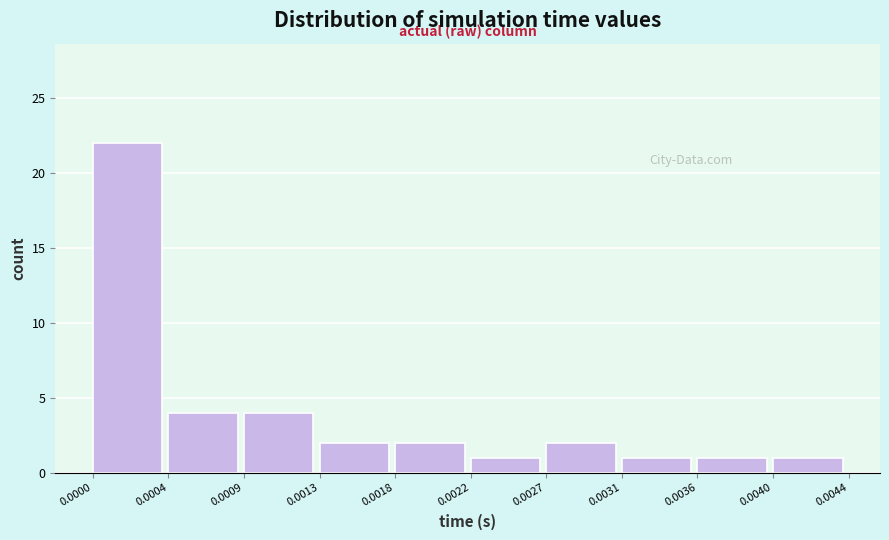

Over which range of the x-axis is the bar tallest?

0.0000 to 0.0004